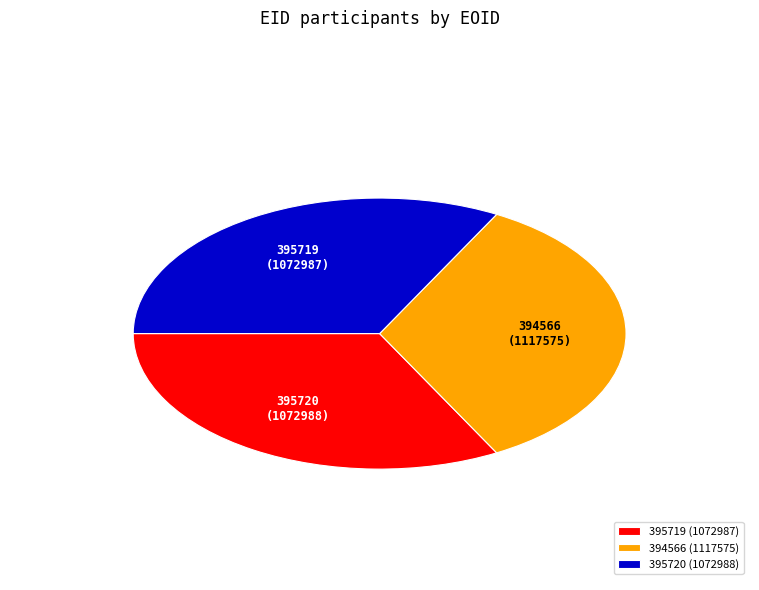

How many slices are in this pie chart?

3